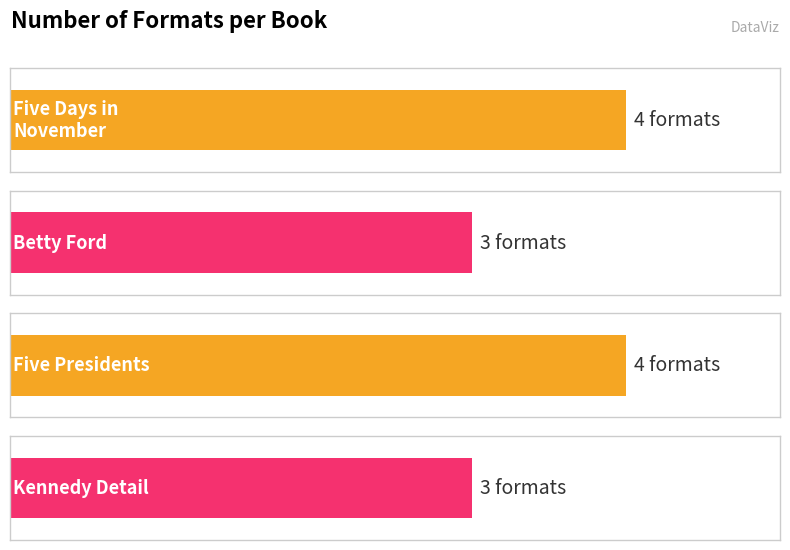

What is the sum of the values at Clint Hill, Lisa McCubbin Hill (Five Days in November) and Lisa McCubbin Hill (Betty Ford)?

7